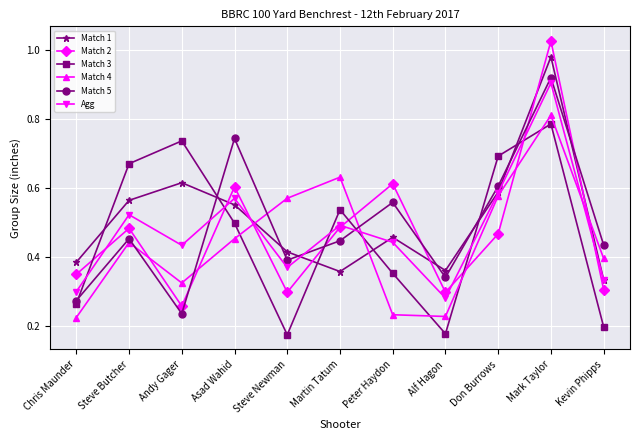

What is the label of the 6th point from the right?

Martin Tatum